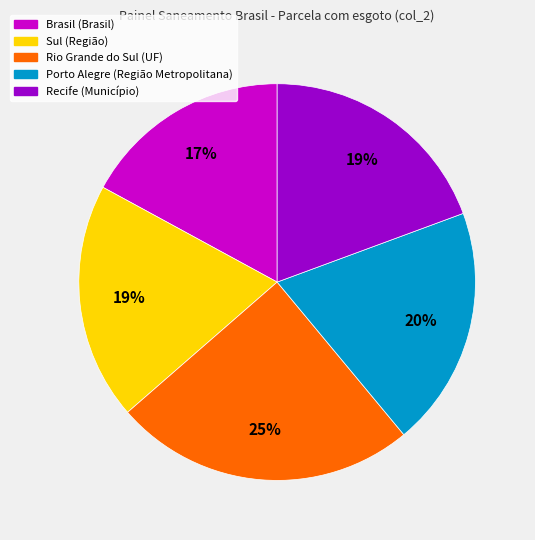

Do Rio Grande do Sul (UF) and Sul (Região) together represent more than half of the pie?

No